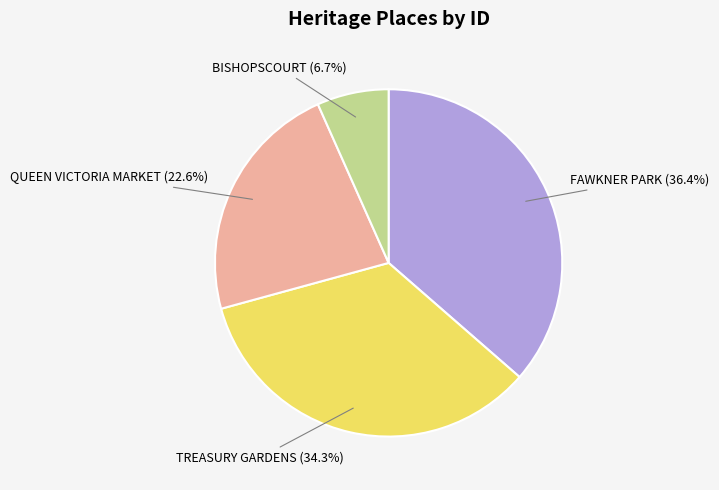

Which slice is the largest?

FAWKNER PARK